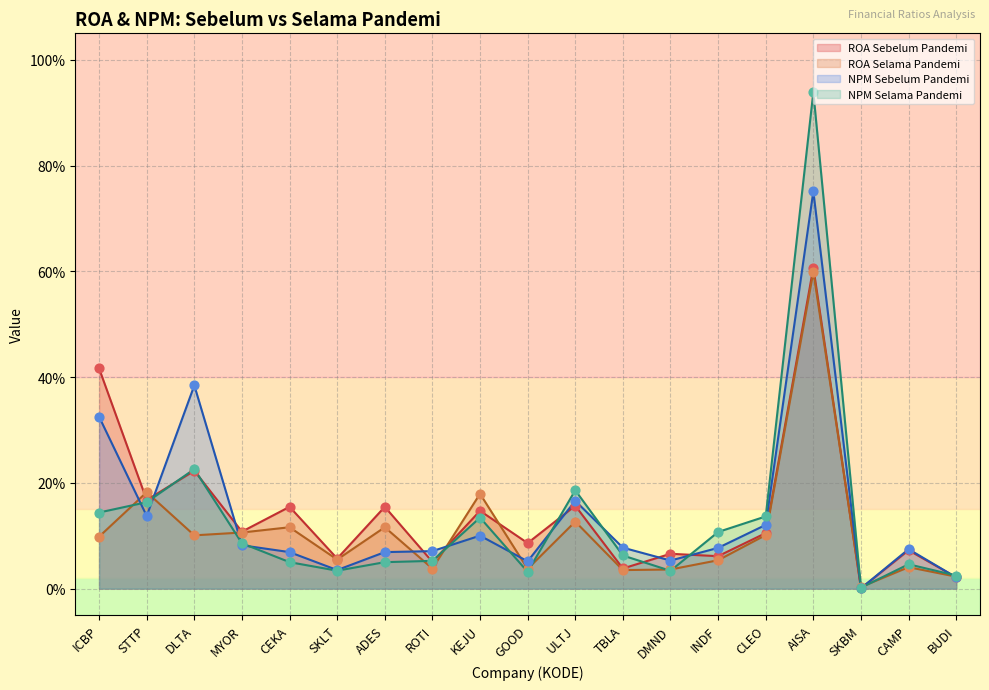

What are all the series names shown in the legend?

ROA Sebelum Pandemi, ROA Selama Pandemi, NPM Sebelum Pandemi, NPM Selama Pandemi